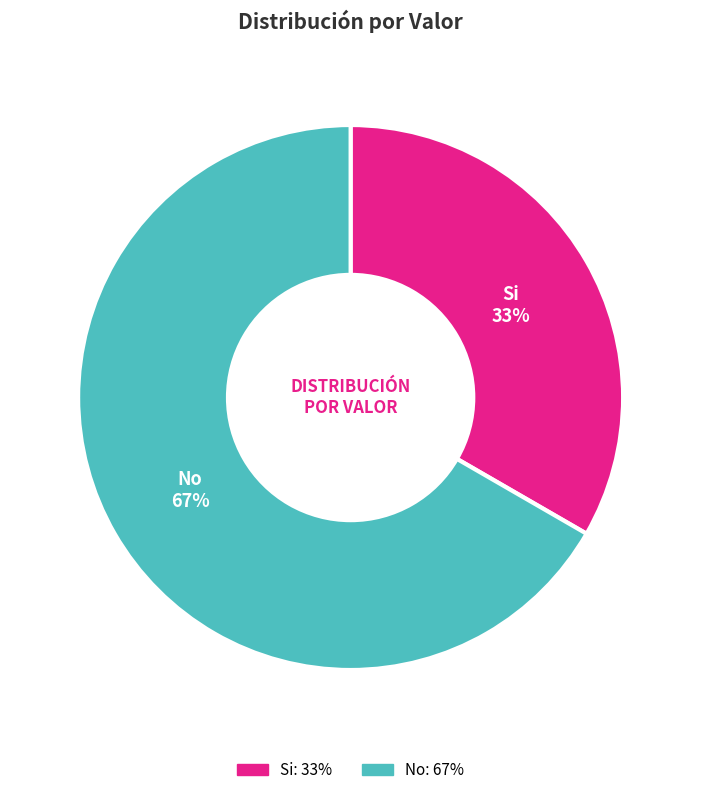

Which slice is the largest?

No